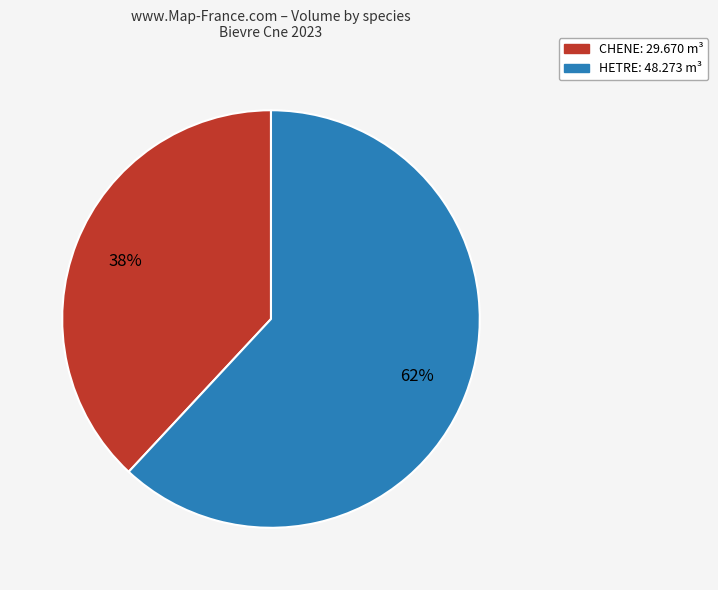

To the nearest percent, what is the difference between the largest and smallest slice percentages?

24%